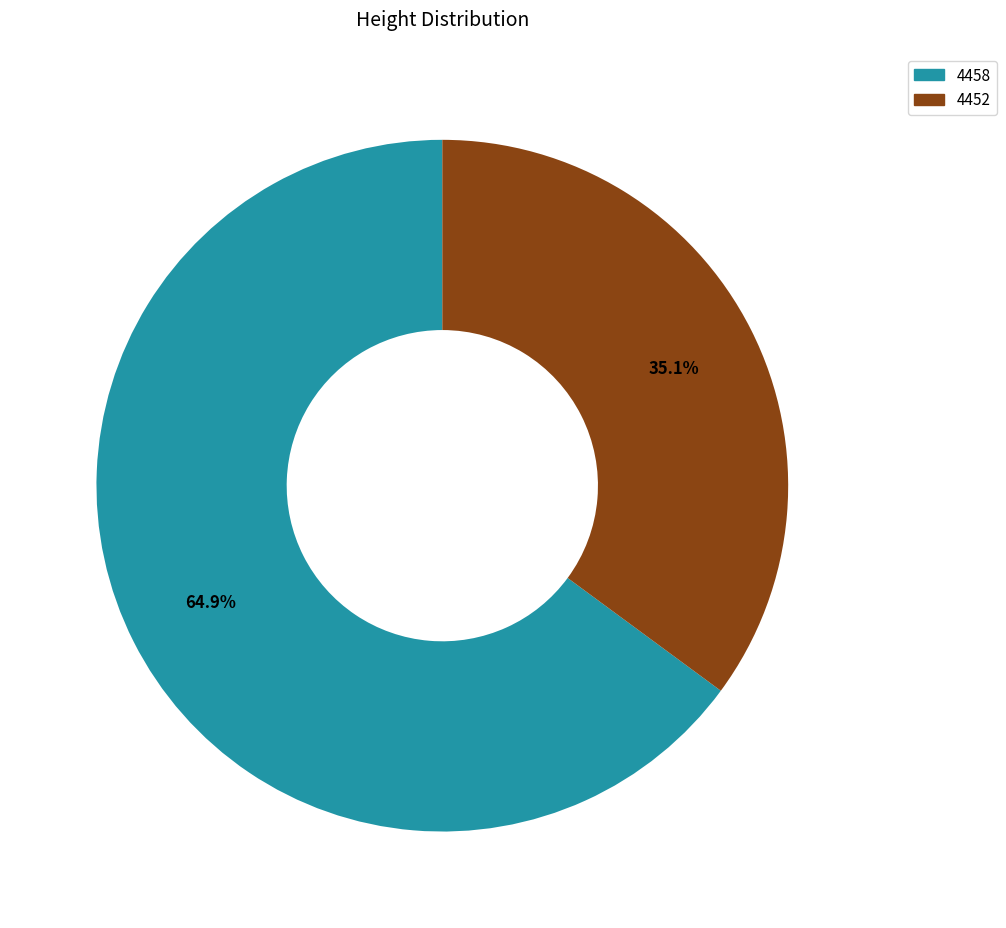

To the nearest percent, what is the difference between the largest and smallest slice percentages?

30%